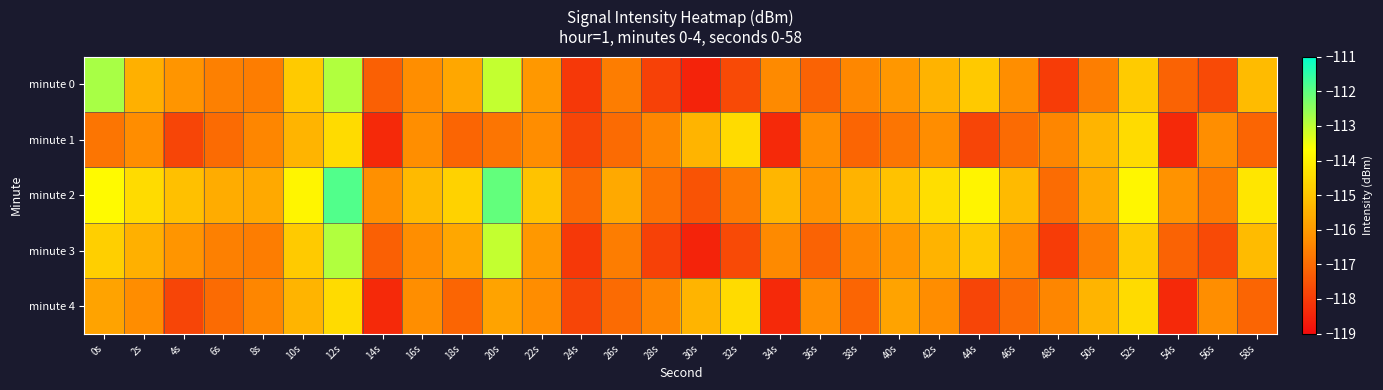

Rank the series by their maximum value, from lowest to highest.

minute 1, minute 4, minute 3, minute 0, minute 2